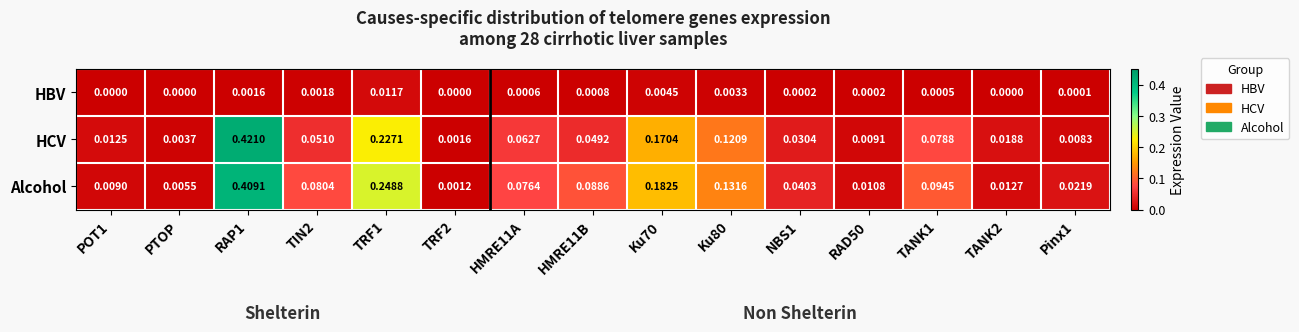

Which series has the largest total across all categories?

Alcohol